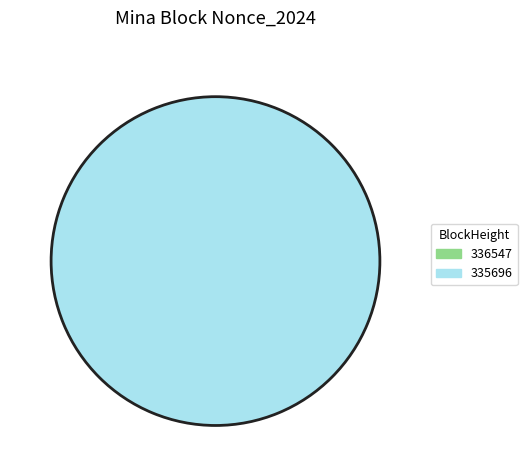

How many segments does this pie chart have?

2